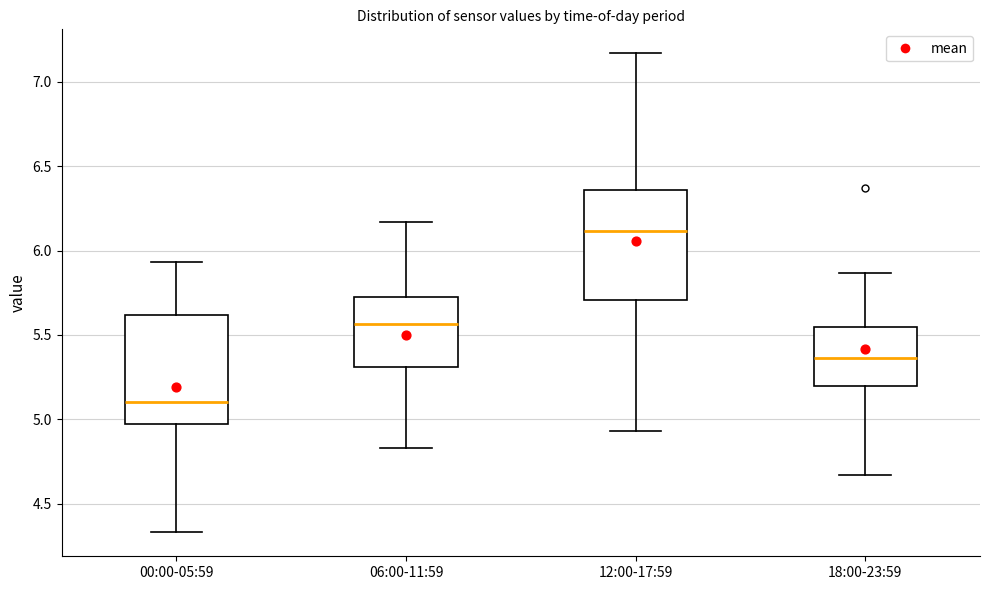

Which box's median line is the highest?

12:00-17:59